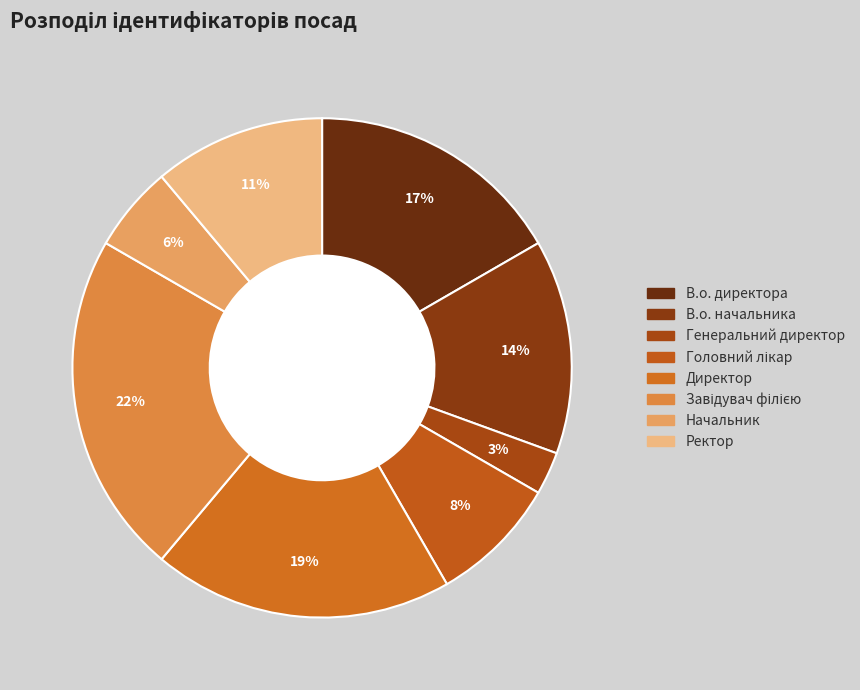

What is the largest slice in the pie chart?

Завідувач філією